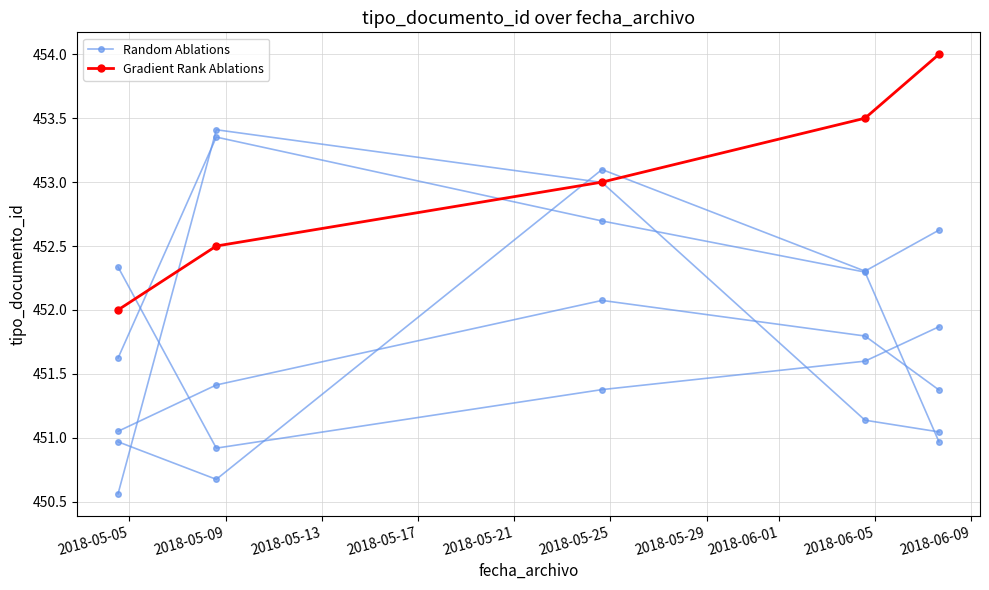

Which series ends up on top after the final intersection of Gradient Rank Ablations and Random Ablations?

Gradient Rank Ablations